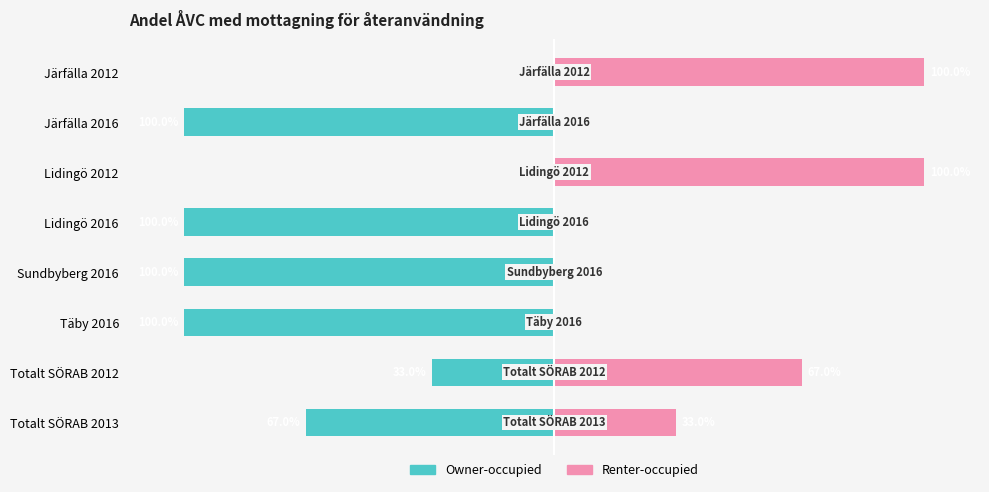

Reading right to left, transcribe all the data shown in this chart.

Owner-occupied: -67	-33	-100	-100	-100	0	-100	0
Renter-occupied: 33	67	0	0	0	100	0	100